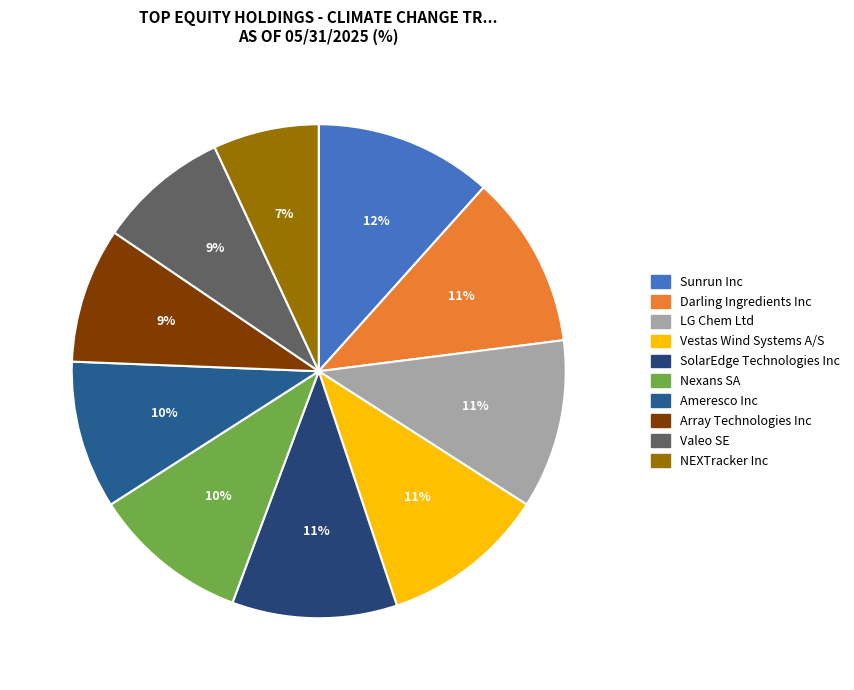

To the nearest percent, what is the average slice percentage?

10%